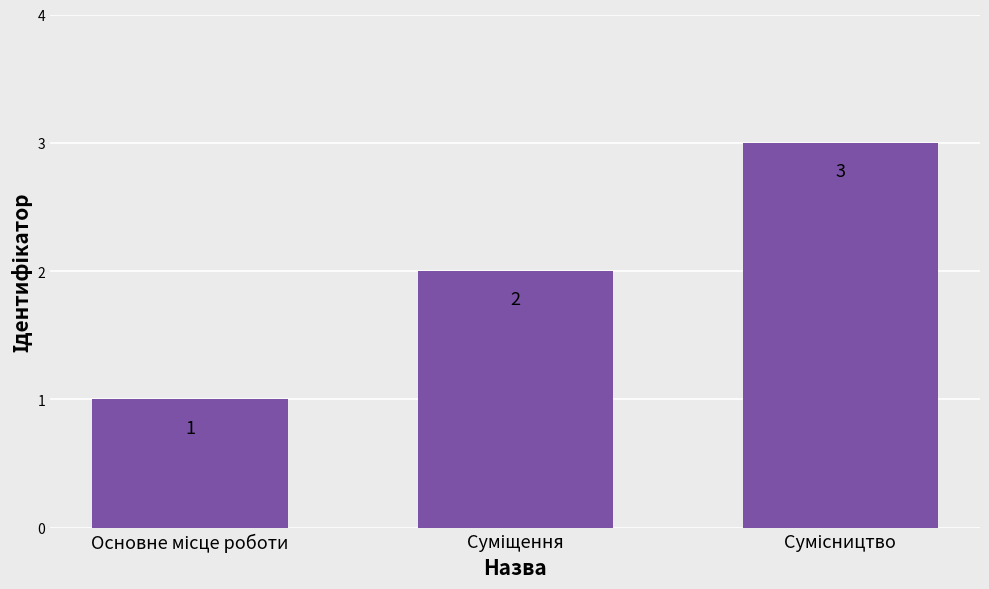

Does the chart contain stacked bars?

No